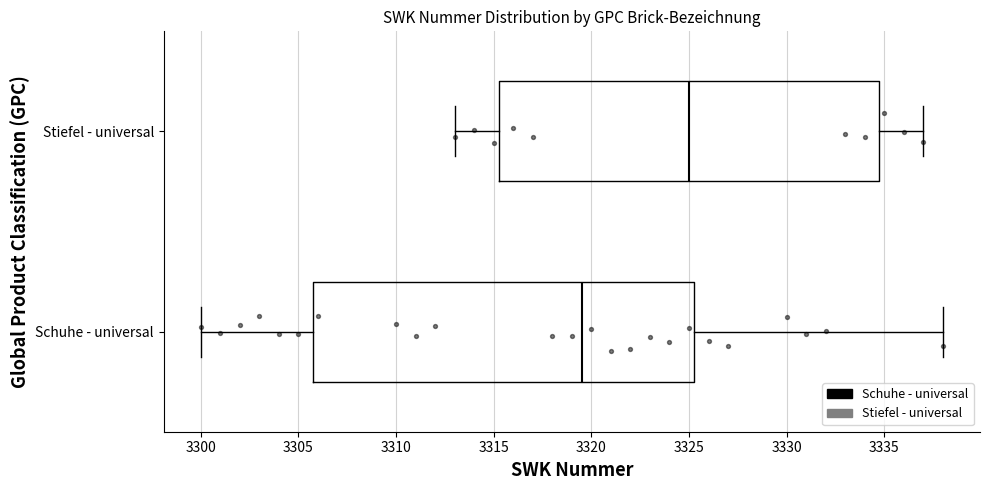

Reading bottom to top, read every box against the x-axis: the position of its median line, the range the box covers, and the ends of its whiskers. The values are not printed on the chart, so give them approximately, as read against the axis.

Schuhe - universal: median 3319.5, box 3306.0 to 3325.5, whiskers 3300.0 to 3338.0
Stiefel - universal: median 3325.0, box 3315.5 to 3335.0, whiskers 3313.0 to 3337.0